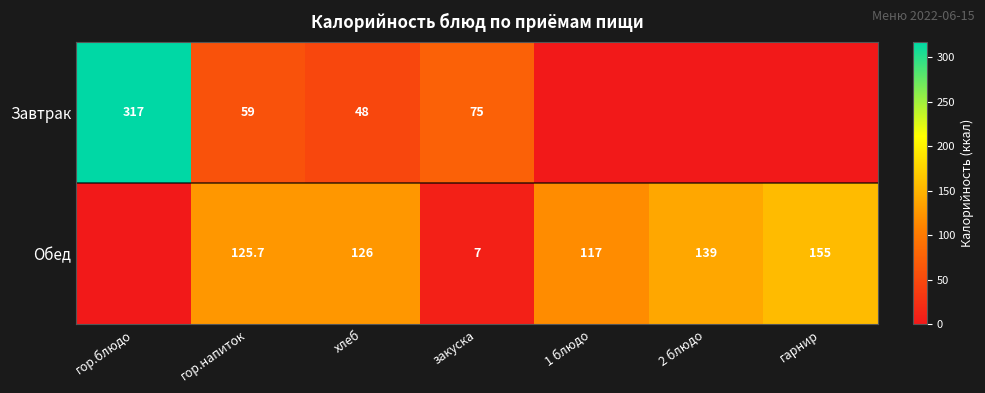

What is the total value across all series at гор.напиток?

184.7